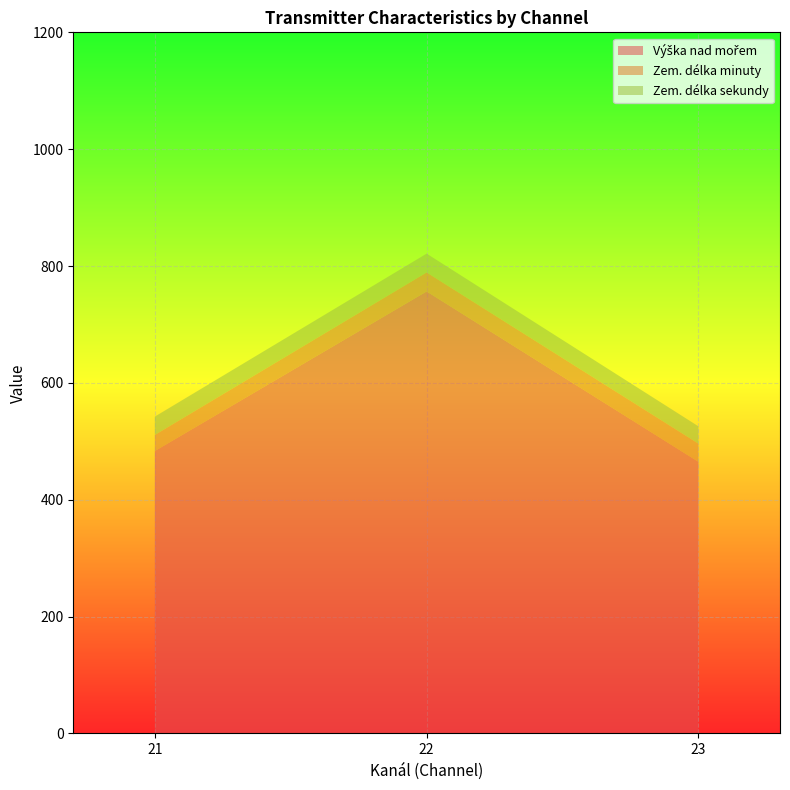

At which category is the sum across all series the highest?

22